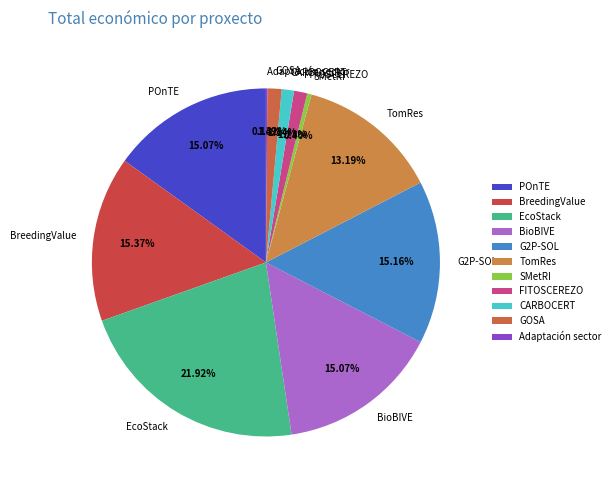

Which has a higher value, GOSA or POnTE?

POnTE